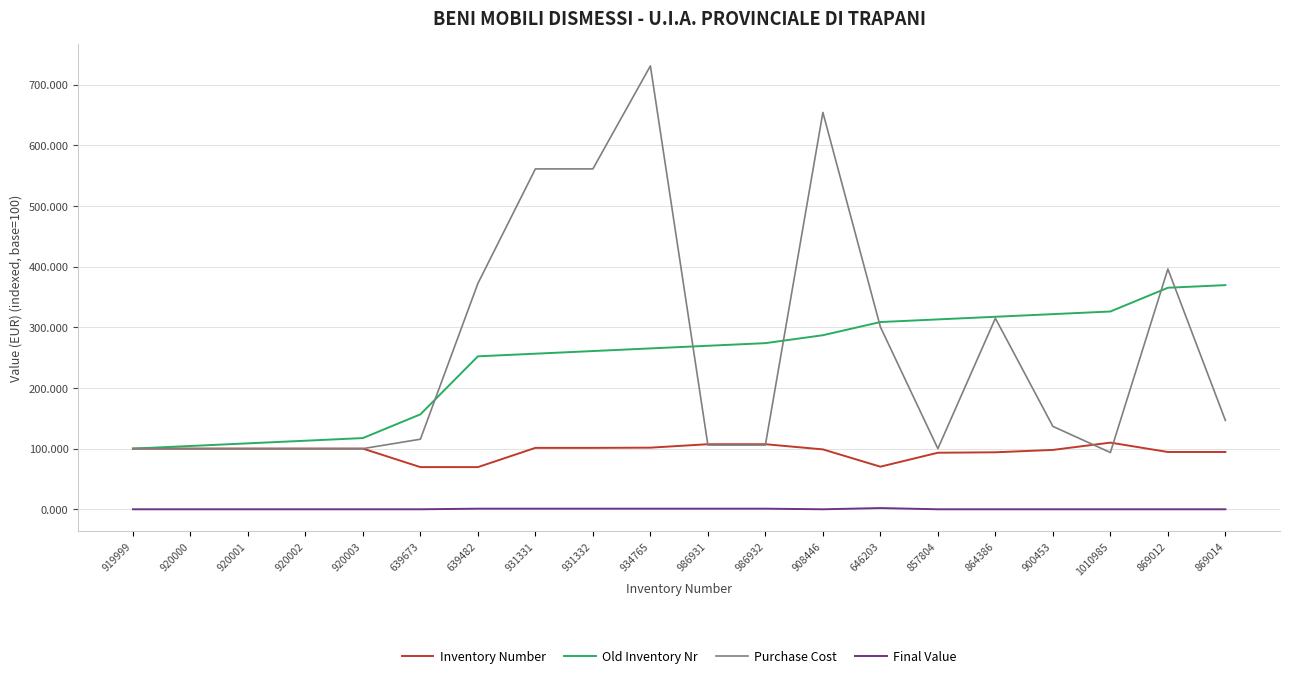

Which series has the widest spread of values?

Purchase Cost